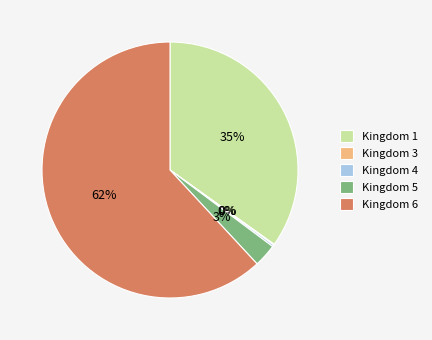

The Kingdom 1 slice represents 46% of the pie. True or false?

False